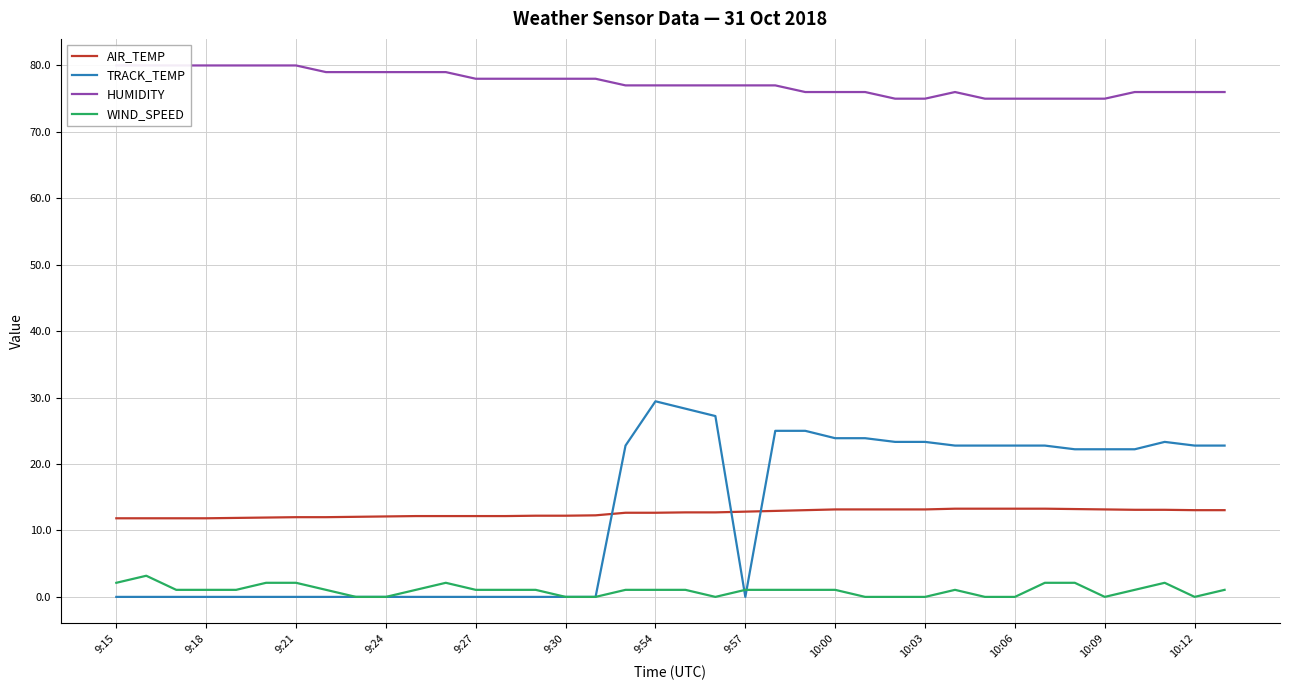

What is the difference between the maximum and minimum values in the WIND_SPEED series?

3.2